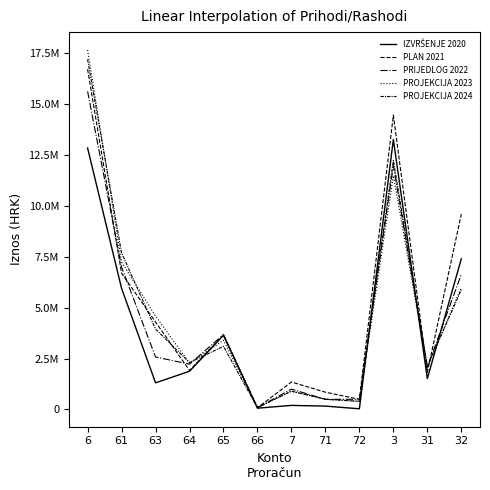

What is the average value of the IZVRŠENJE 2020 series?

4025124.6